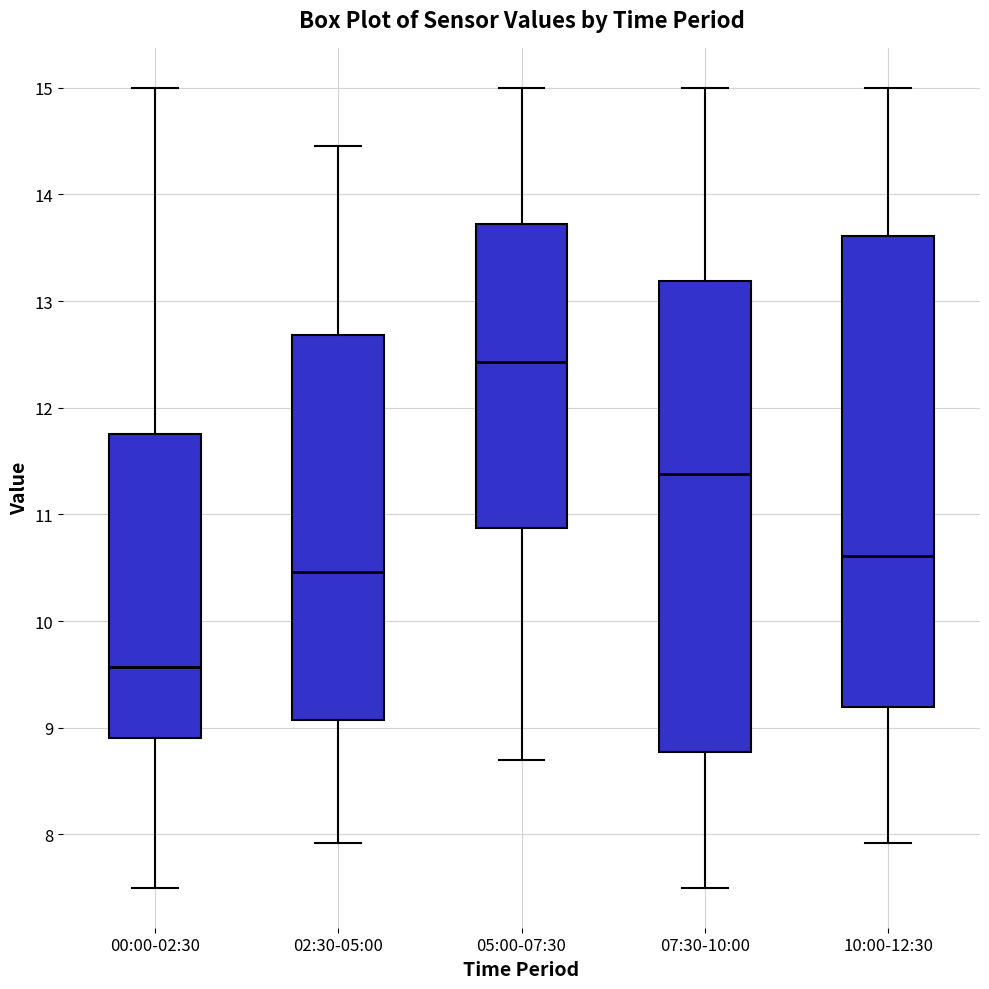

Which box's median line is the highest?

05:00-07:30